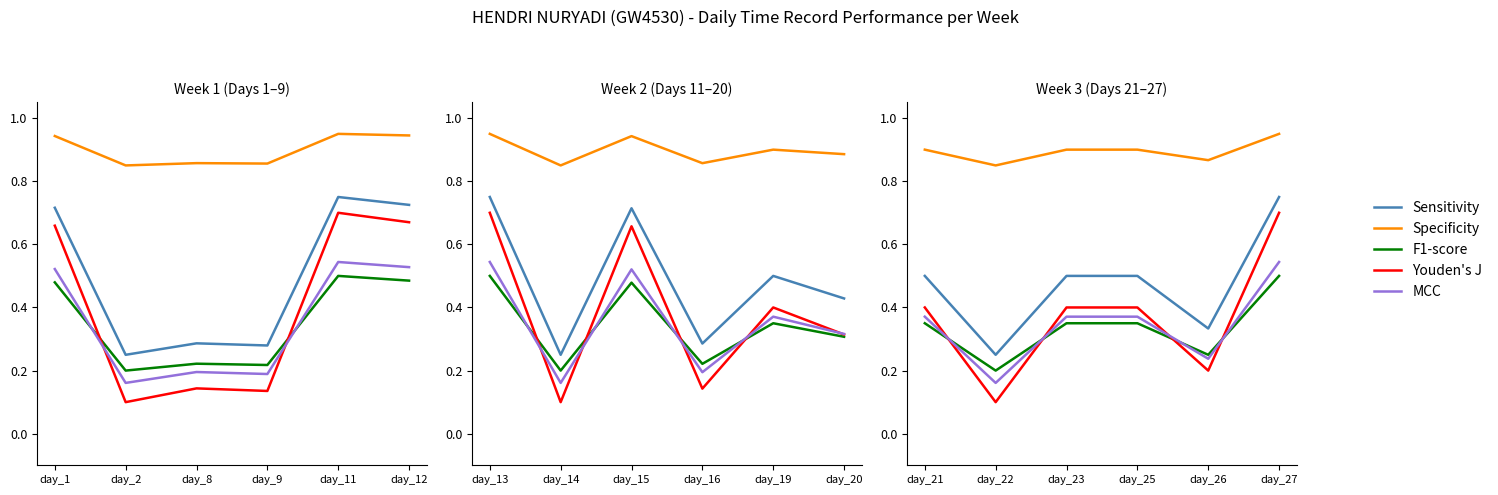

Which series has the widest spread of values?

Youden's J